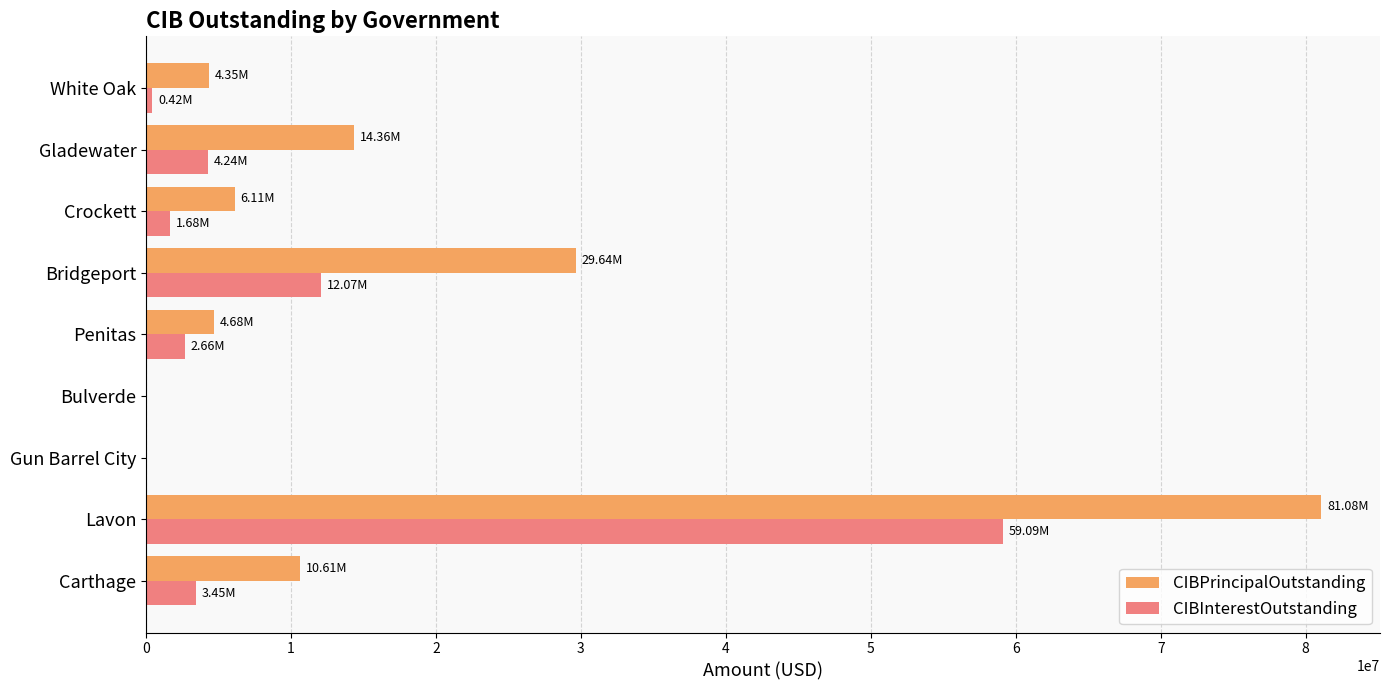

Which series has the largest total across all categories?

CIBPrincipalOutstanding